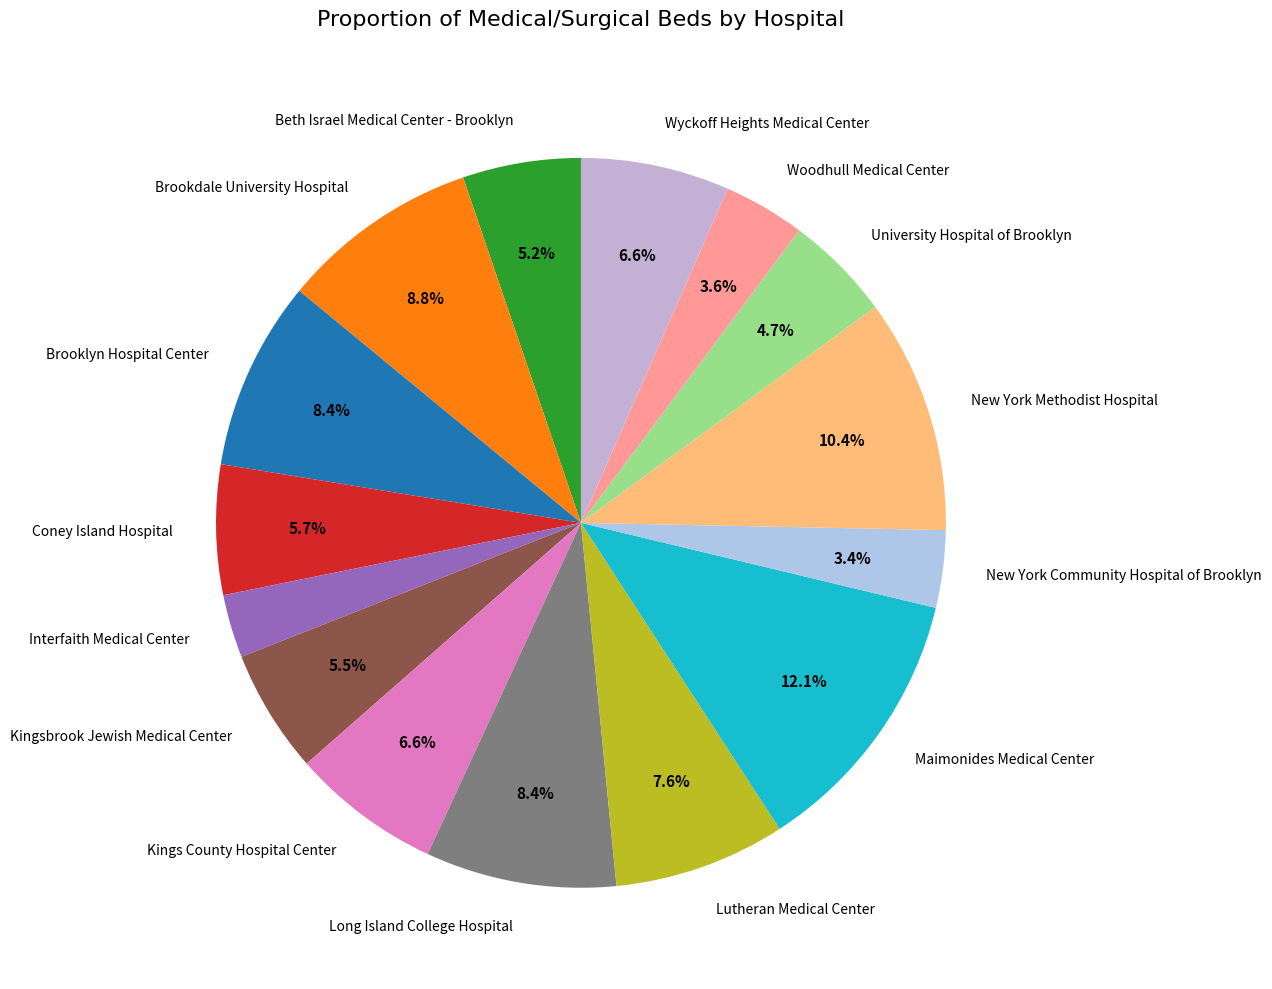

Which slice is the largest?

Maimonides Medical Center